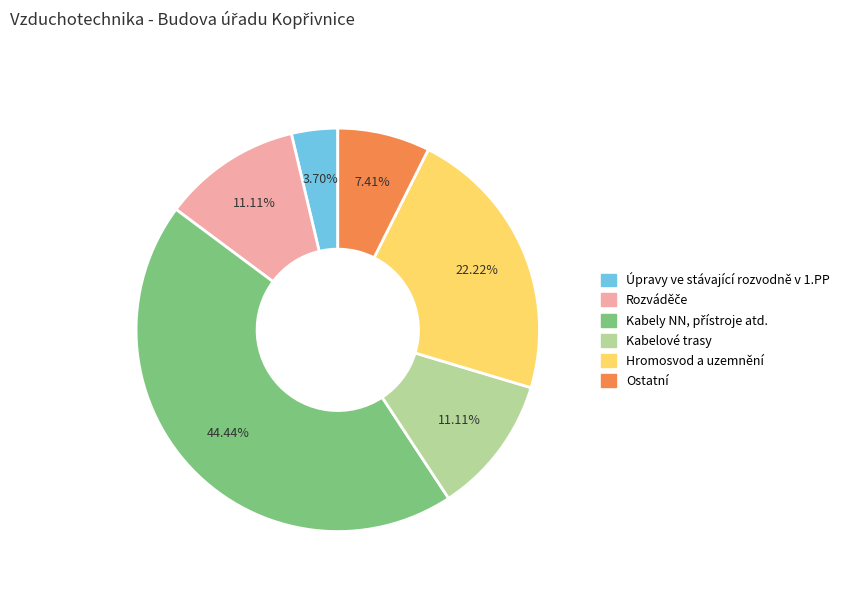

Is the sum of Hromosvod a uzemnění and Ostatní greater than half?

No